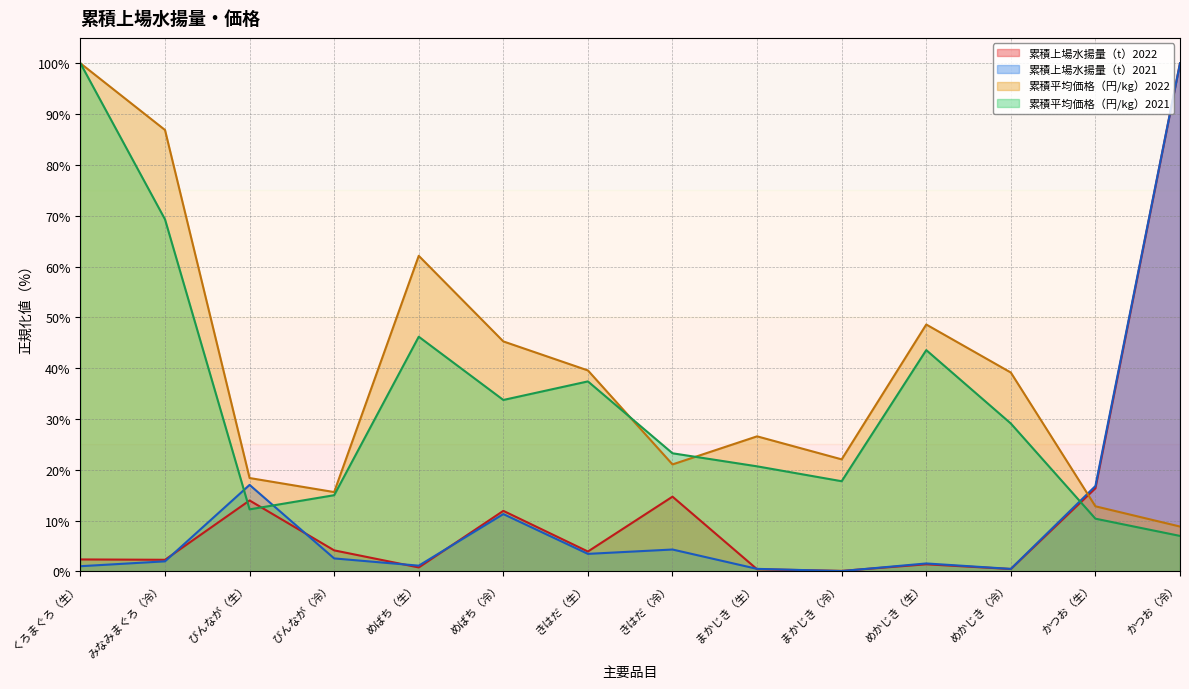

Reading left to right, extract all data points from this chart.

累積上場水揚量（t）2022: くろまぐろ（生）=2.4	みなみまぐろ（冷）=2.3	びんなが（生）=14.0	びんなが（冷）=4.1	めばち（生）=0.8	めばち（冷）=11.9	きはだ（生）=3.9	きはだ（冷）=14.7	まかじき（生）=0.4	まかじき（冷）=0.1	めかじき（生）=1.4	めかじき（冷）=0.5	かつお（生）=16.4	かつお（冷）=100.0
累積上場水揚量（t）2021: くろまぐろ（生）=1.0	みなみまぐろ（冷）=2.0	びんなが（生）=17.0	びんなが（冷）=2.6	めばち（生）=1.1	めばち（冷）=11.3	きはだ（生）=3.5	きはだ（冷）=4.3	まかじき（生）=0.5	まかじき（冷）=0.1	めかじき（生）=1.6	めかじき（冷）=0.5	かつお（生）=16.8	かつお（冷）=100.0
累積平均価格（円/kg）2022: くろまぐろ（生）=100.0	みなみまぐろ（冷）=86.9	びんなが（生）=18.4	びんなが（冷）=15.6	めばち（生）=62.1	めばち（冷）=45.3	きはだ（生）=39.6	きはだ（冷）=21.1	まかじき（生）=26.6	まかじき（冷）=22.1	めかじき（生）=48.6	めかじき（冷）=39.1	かつお（生）=12.8	かつお（冷）=8.8
累積平均価格（円/kg）2021: くろまぐろ（生）=100.0	みなみまぐろ（冷）=69.3	びんなが（生）=12.2	びんなが（冷）=15.0	めばち（生）=46.2	めばち（冷）=33.7	きはだ（生）=37.4	きはだ（冷）=23.3	まかじき（生）=20.7	まかじき（冷）=17.8	めかじき（生）=43.6	めかじき（冷）=29.1	かつお（生）=10.4	かつお（冷）=7.0